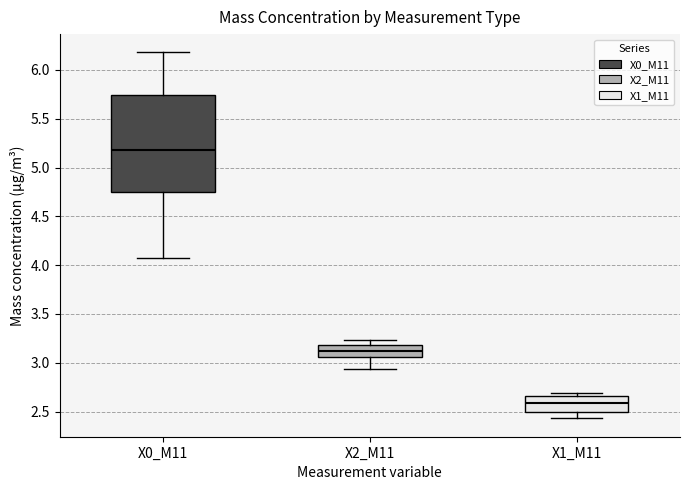

Where does the median line of the box for X0_M11 sit on the y-axis? The values are not printed on the chart, so give them approximately, as read against the axis.

5.20